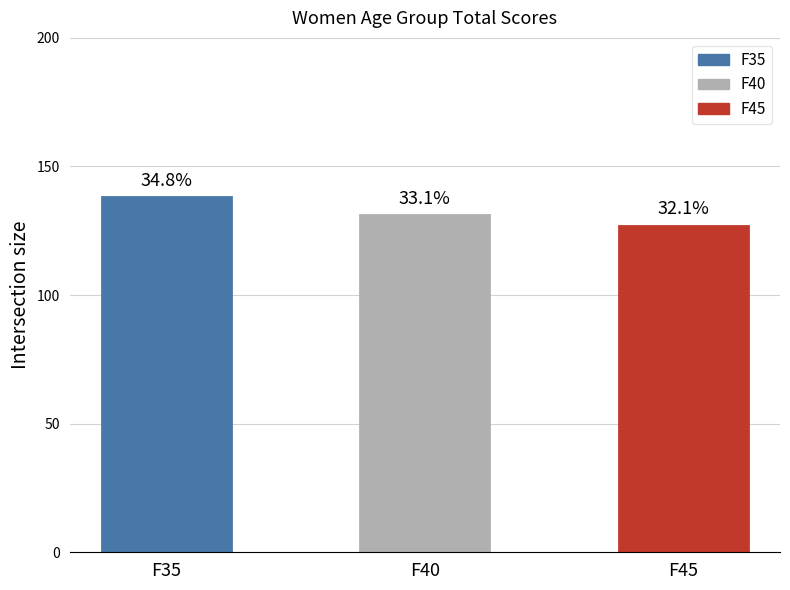

Reading right to left, transcribe all the data shown in this chart.

F45=127	F40=131	F35=138